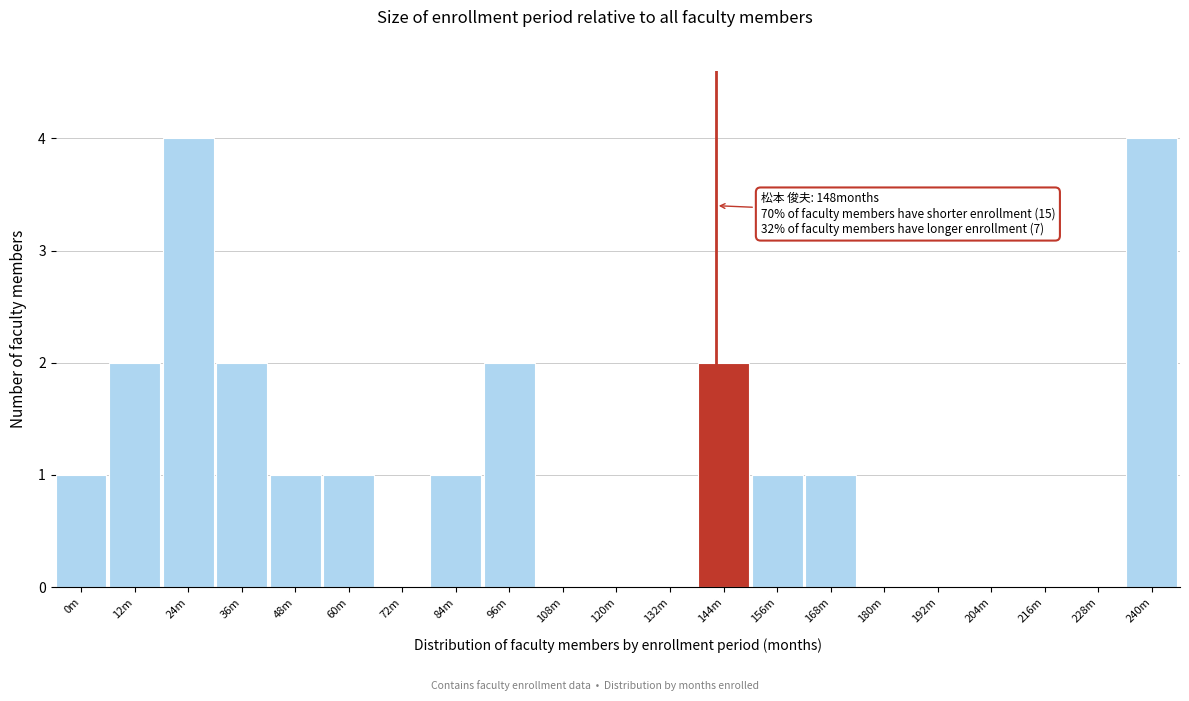

Reading left to right, transcribe all the data shown in this chart.

0m=1	12m=2	24m=4	36m=2	48m=1	60m=1	72m=0	84m=1	96m=2	108m=0	120m=0	132m=0	144m=2	156m=1	168m=1	180m=0	192m=0	204m=0	216m=0	228m=0	240m=4